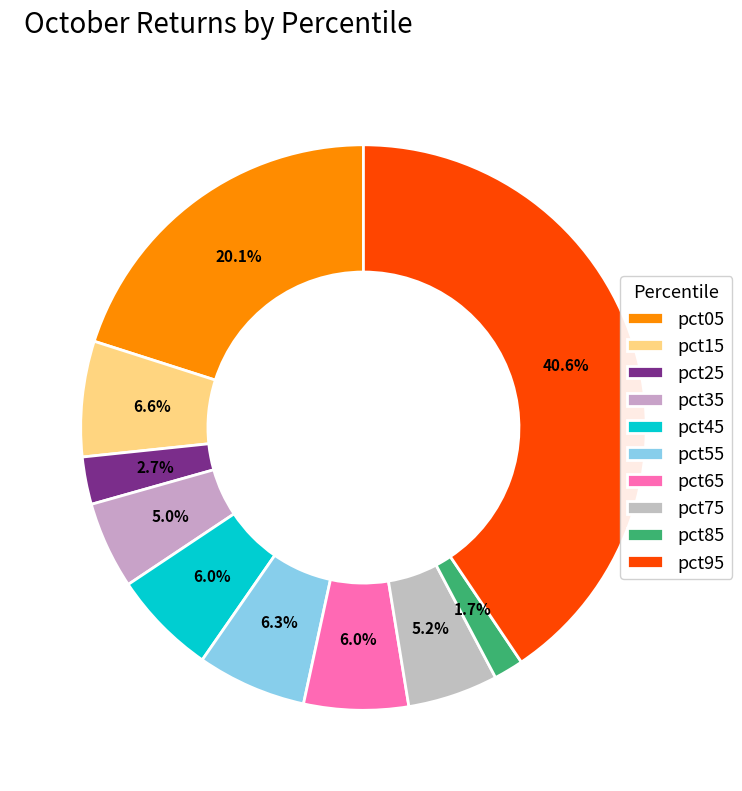

To the nearest percent, what percentage of the pie is pct35?

5%